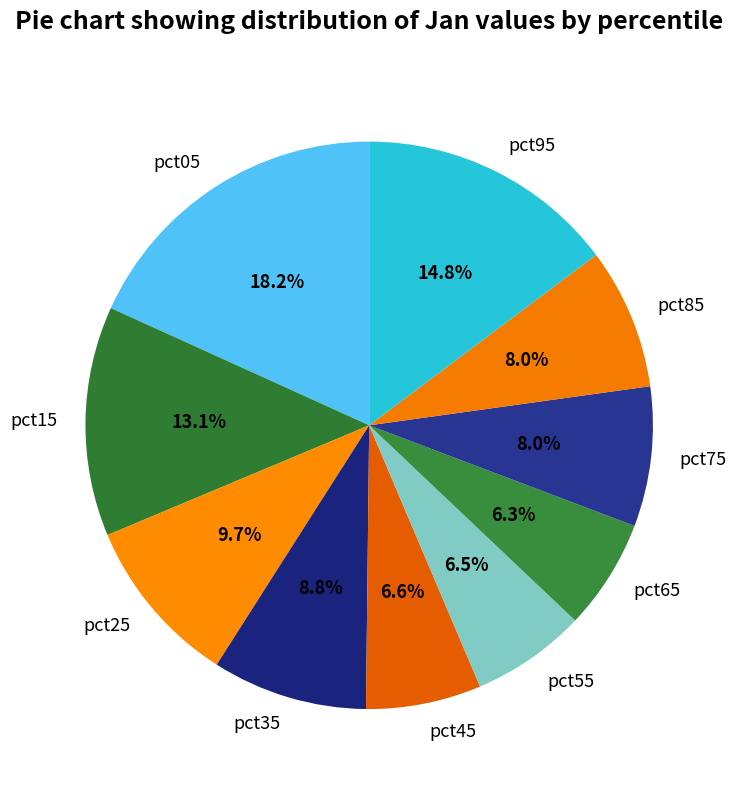

How many slices are in this pie chart?

10